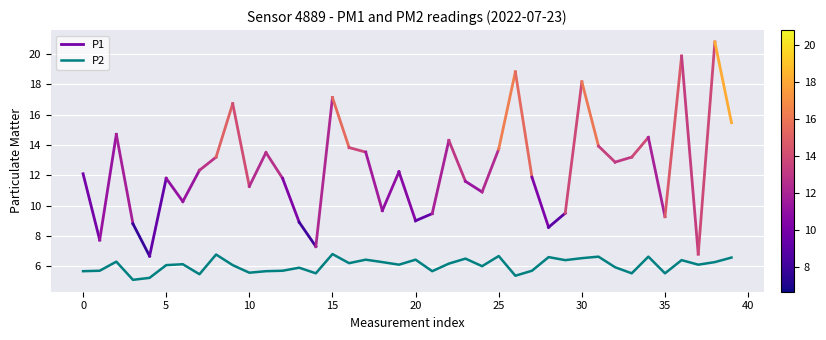

Which label corresponds to the largest value in the chart?

15